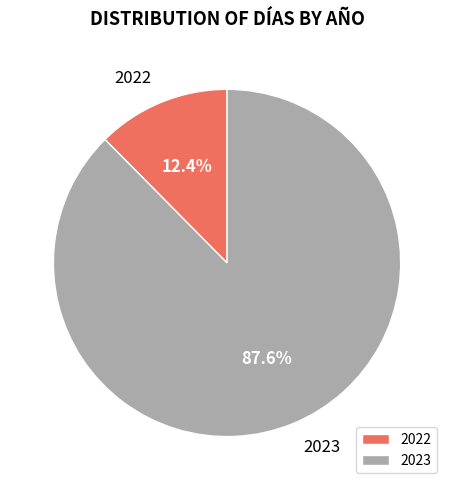

To the nearest percent, what is the difference between the largest and smallest slice percentages?

75%